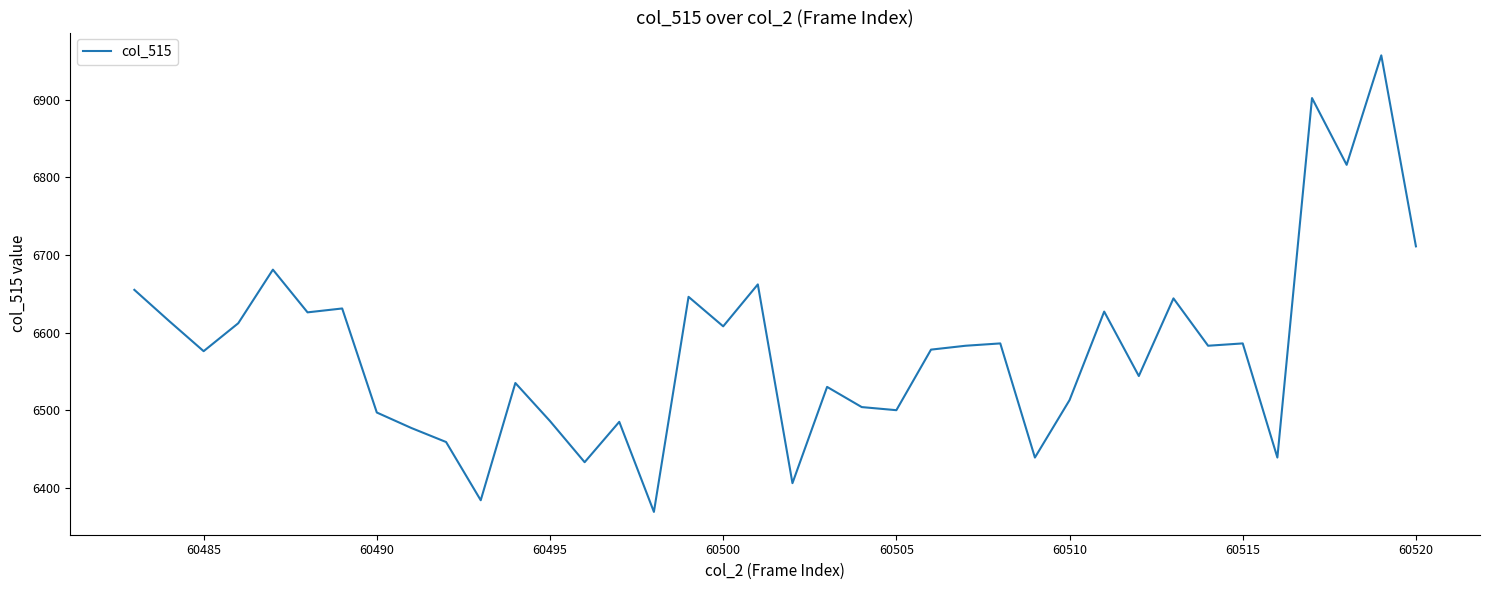

What is the smallest value displayed?

6369